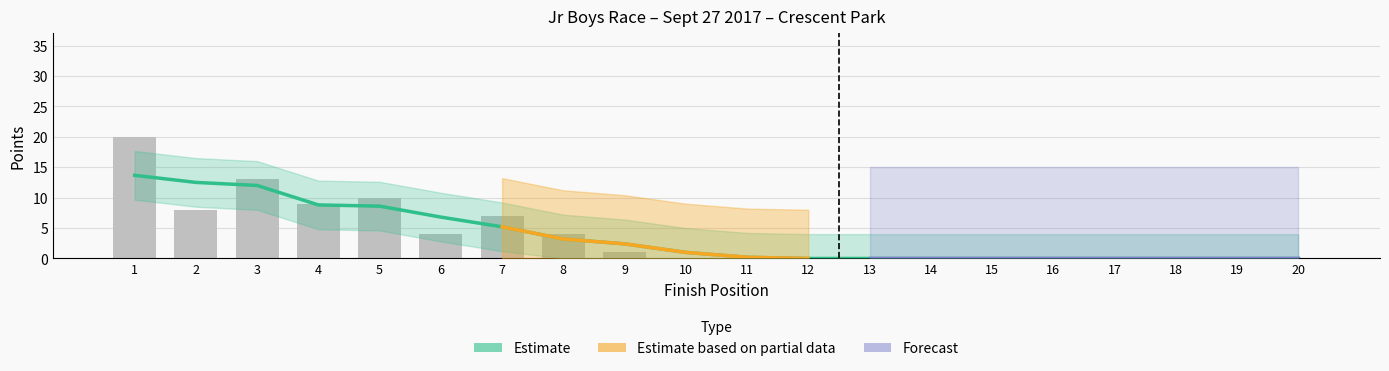

What is the difference between the maximum and minimum values in the Ag Total series?

20.0